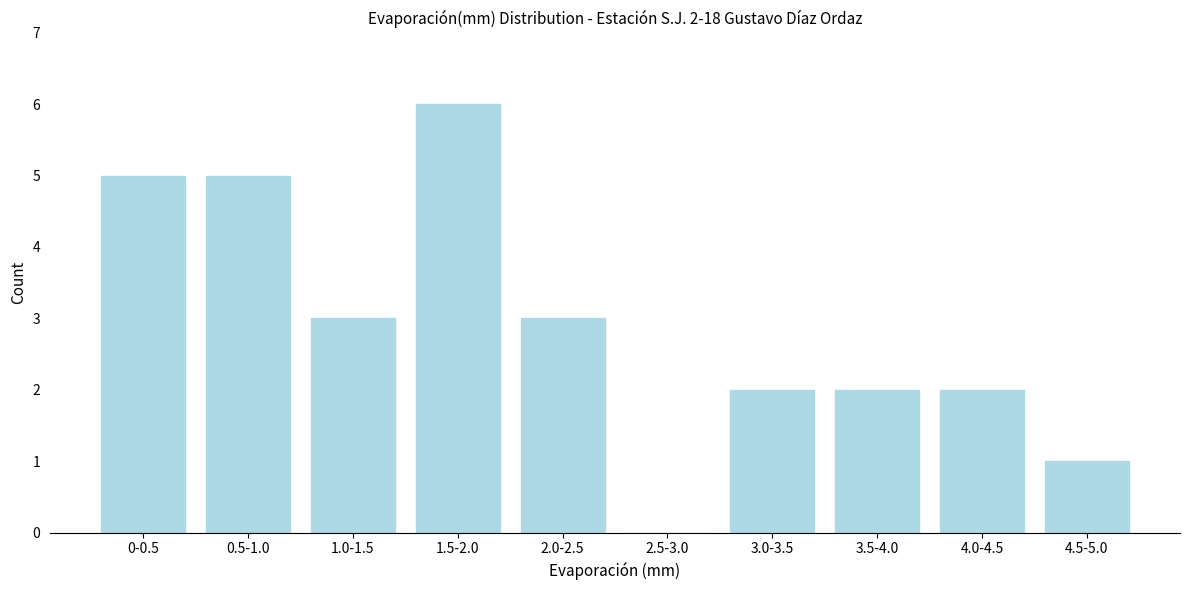

Reading left to right, extract all data points from this chart.

0-0.5=5	0.5-1.0=5	1.0-1.5=3	1.5-2.0=6	2.0-2.5=3	2.5-3.0=0	3.0-3.5=2	3.5-4.0=2	4.0-4.5=2	4.5-5.0=1